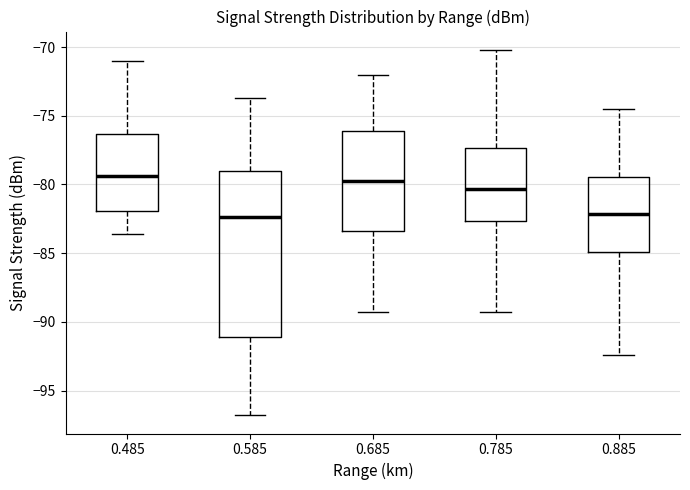

Comparing the boxes themselves (not the whiskers), which one is the tallest?

0.585